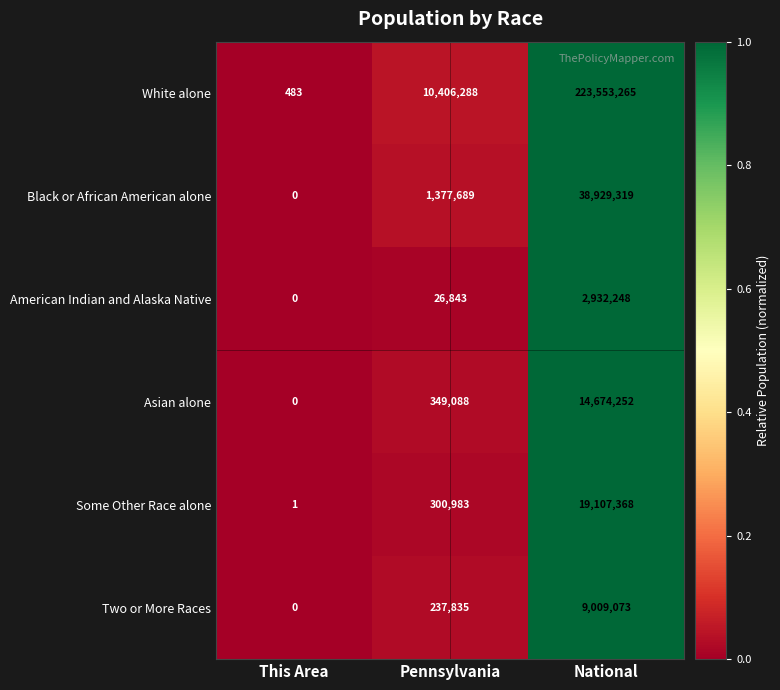

Count the number of data series in this chart.

6